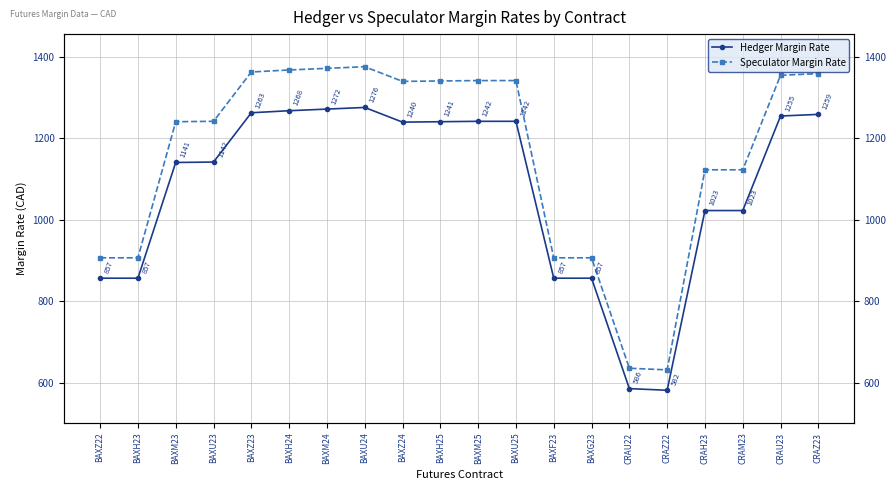

At which category is the sum across all series the highest?

BAXU24